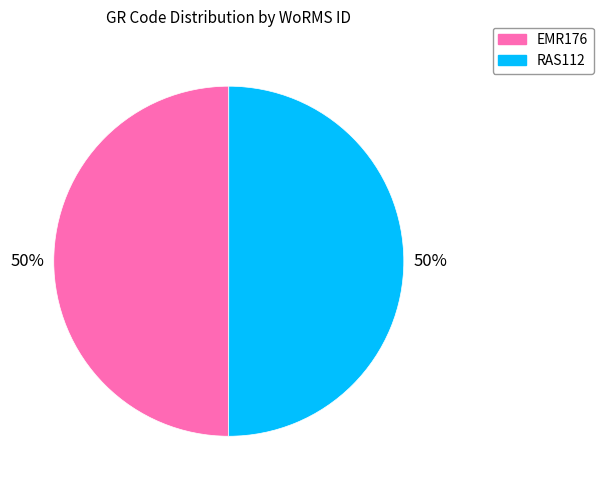

What percentage is the RAS112 slice, to the nearest percent?

50%